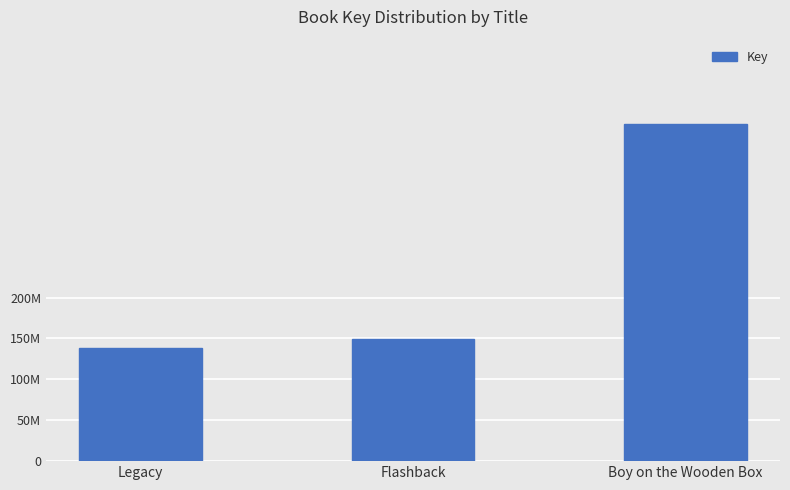

Are the bars horizontal?

No